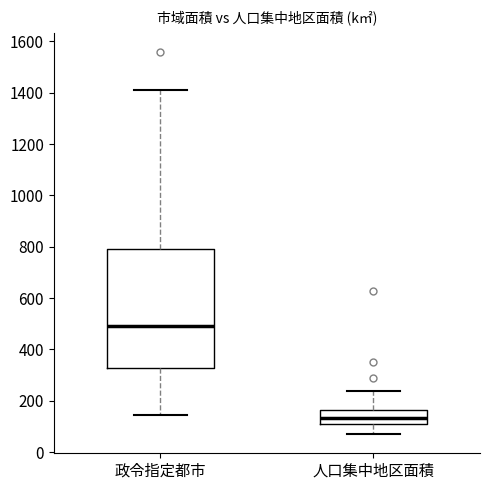

Comparing the boxes themselves (not the whiskers), which one is the tallest?

政令指定都市